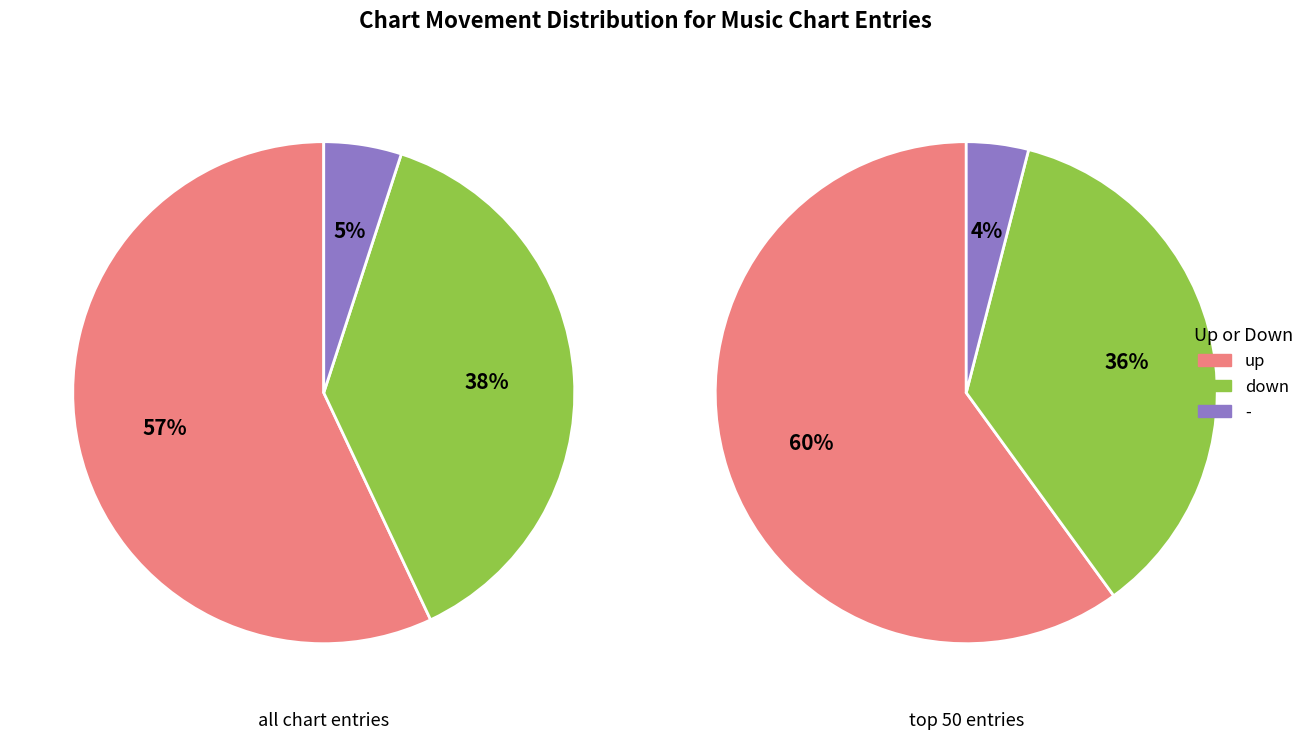

What is the majority slice?

up